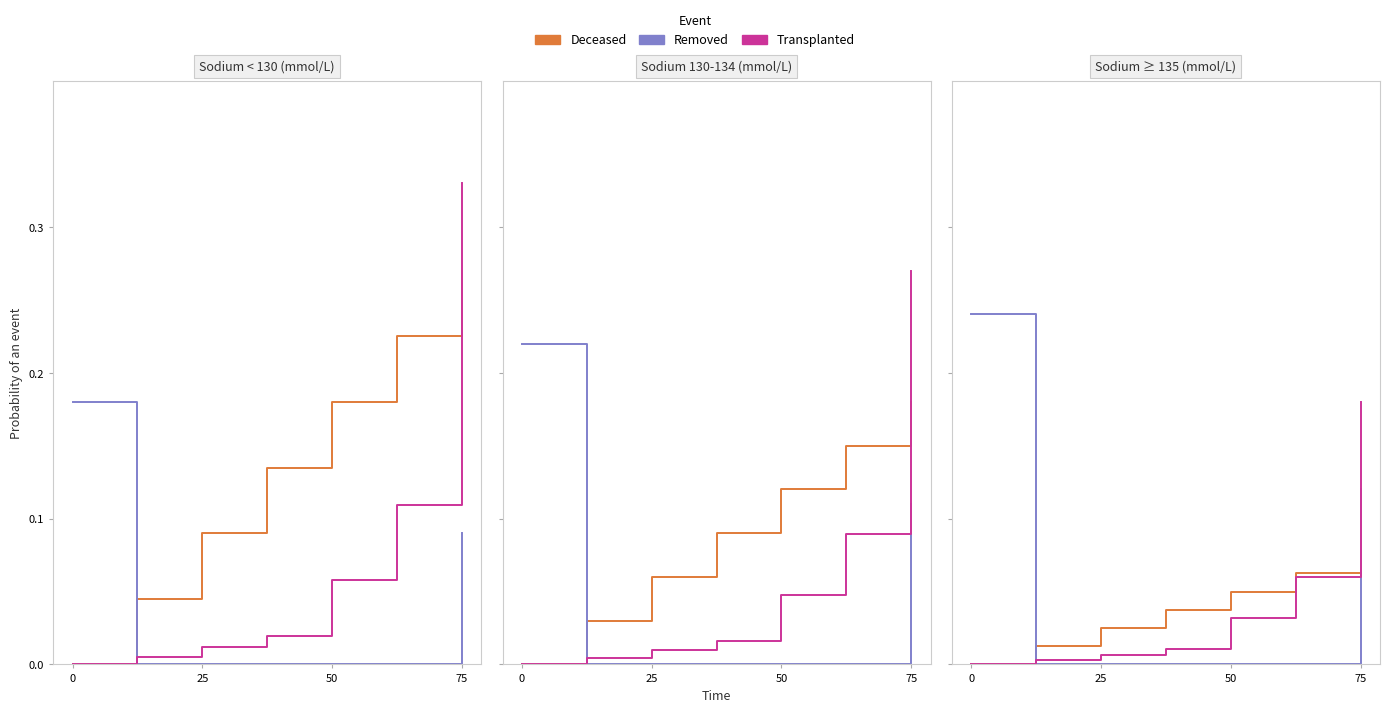

Is the value of Deceased at 25 greater than the value of Removed at 75?

Yes